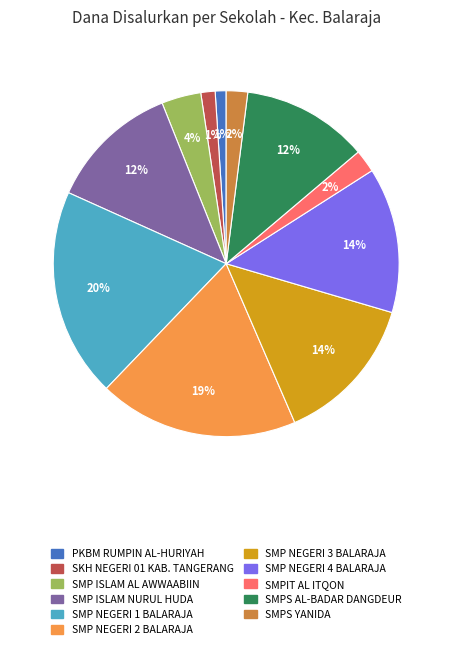

To the nearest percent, what is the average slice percentage?

9%